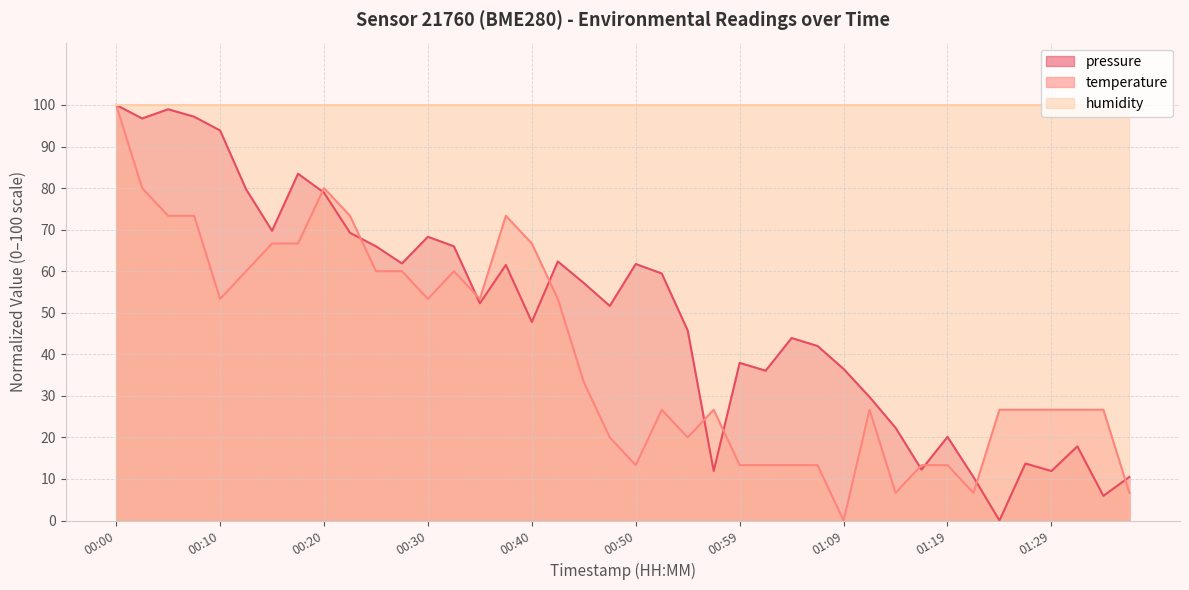

What is the difference between the temperature values at 01:12 and 00:25?

33.3